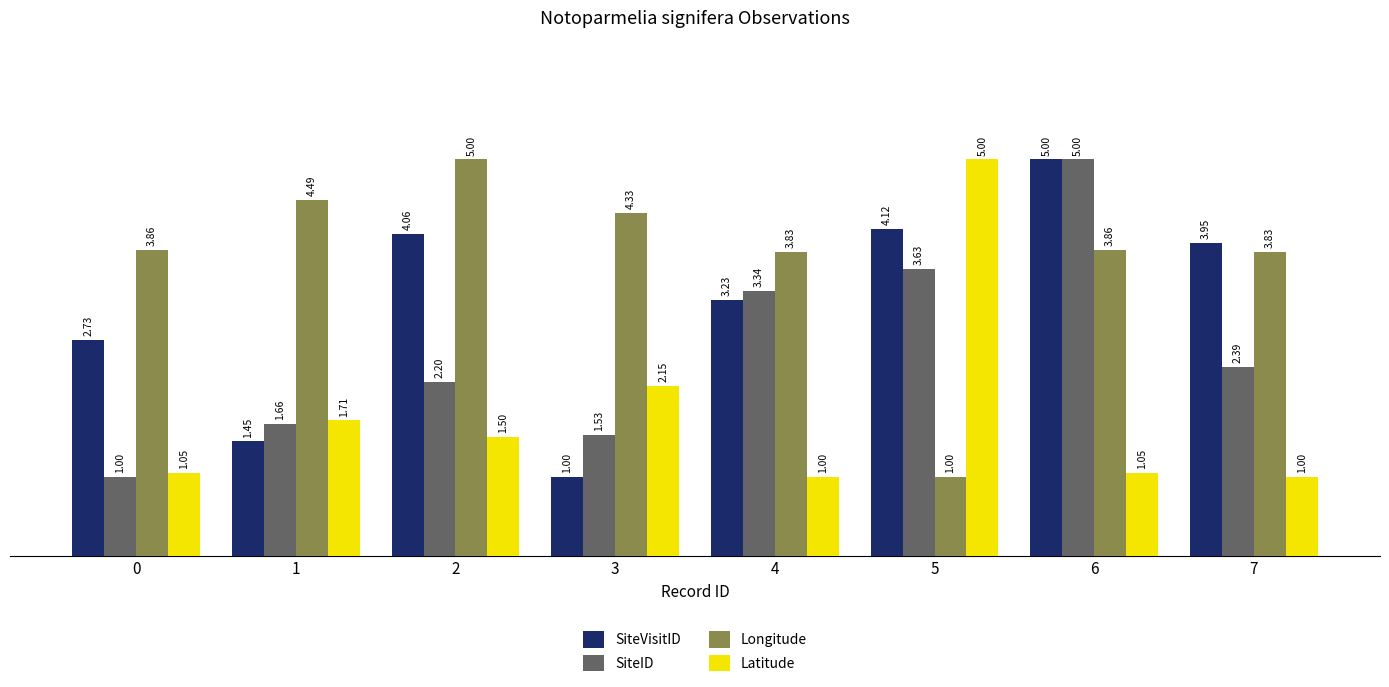

What is the value of the SiteID bar at the 4th from the left?

1.5